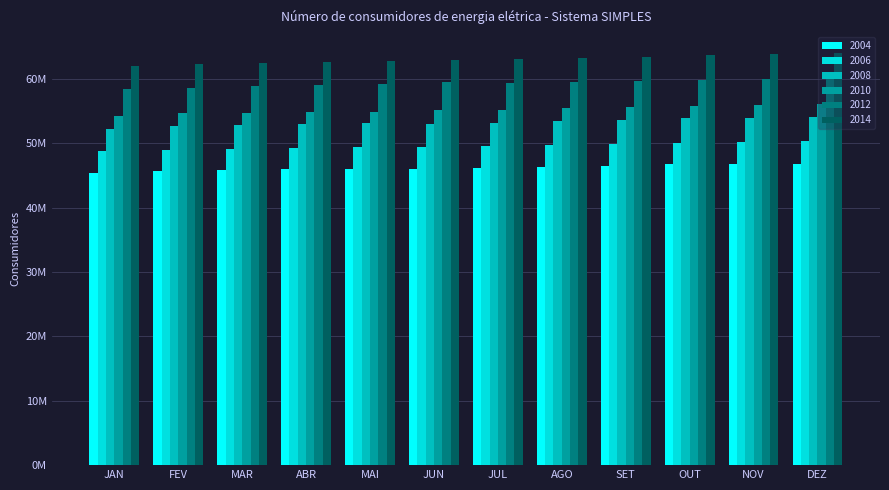

What are all the series names shown in the legend?

2004, 2006, 2008, 2010, 2012, 2014